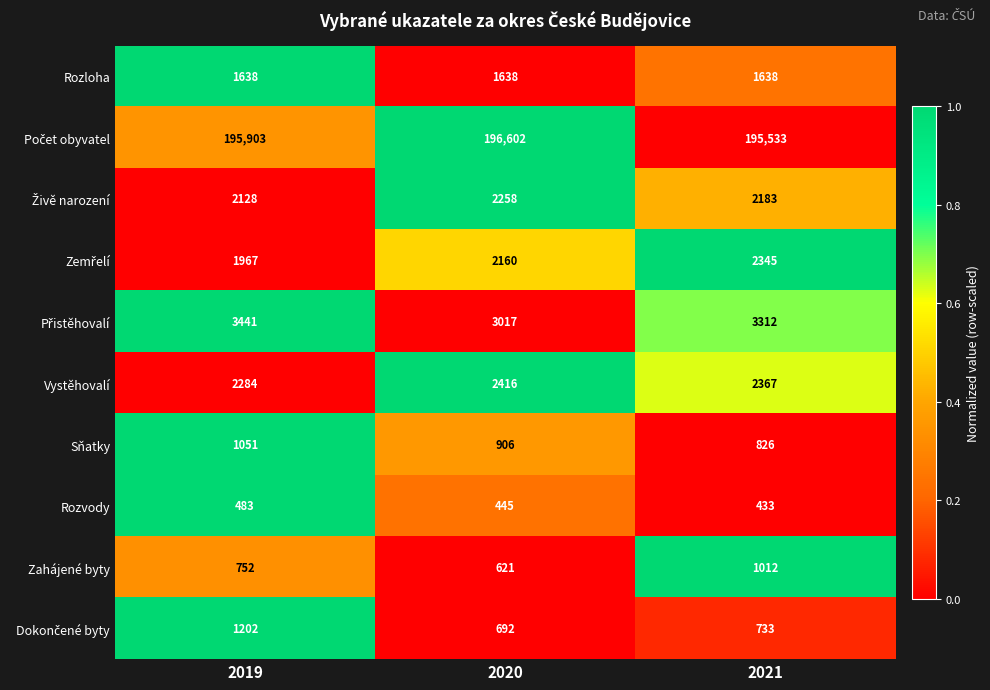

At which category is the sum across all series the highest?

2019